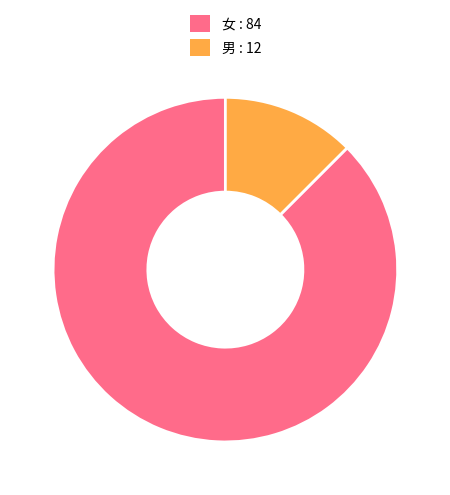

Do 女 and 男 together represent more than half of the pie?

Yes